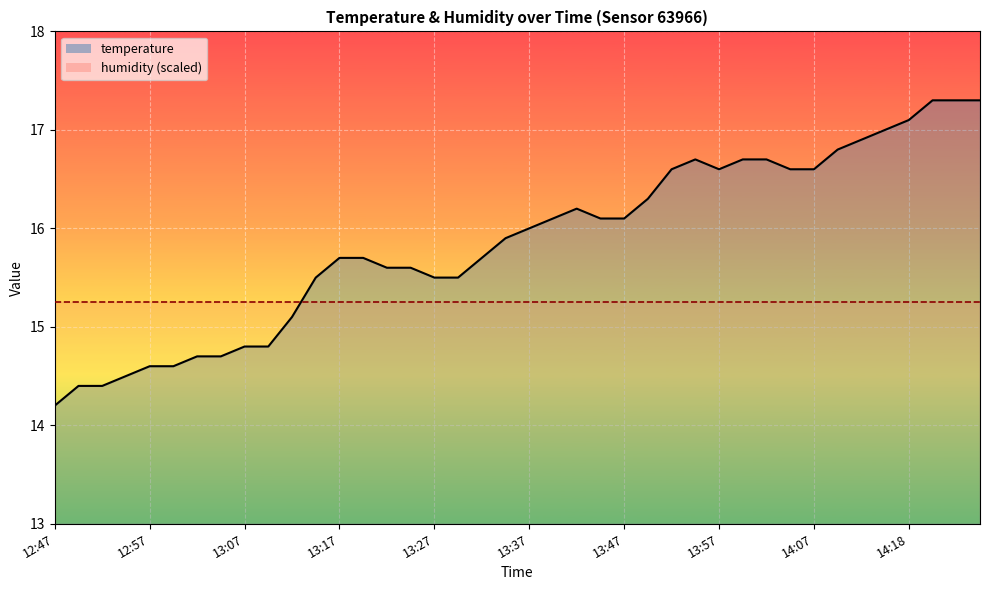

At which category does the data reach its first local valley?

13:57